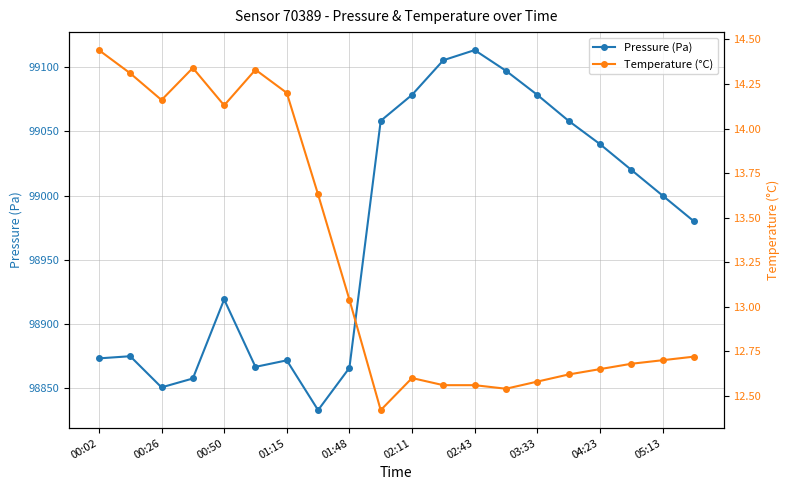

Is it true that Temperature (°C) equals 12.5 at 13?

True